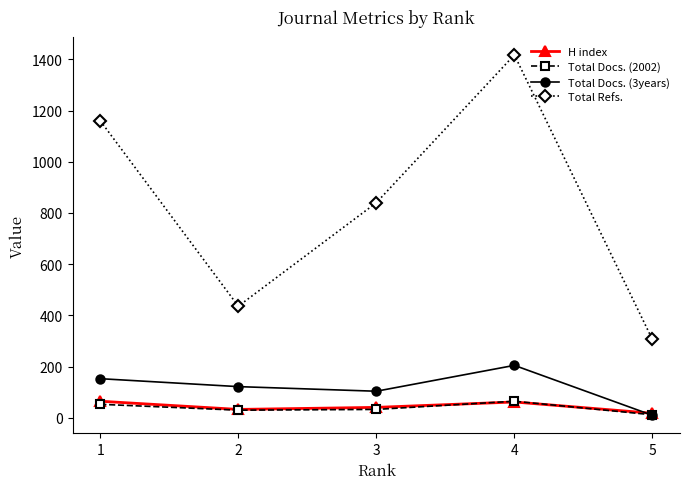

Is the value of Total Docs. (2002) at 1 greater than the value of Total Refs. at 5?

No